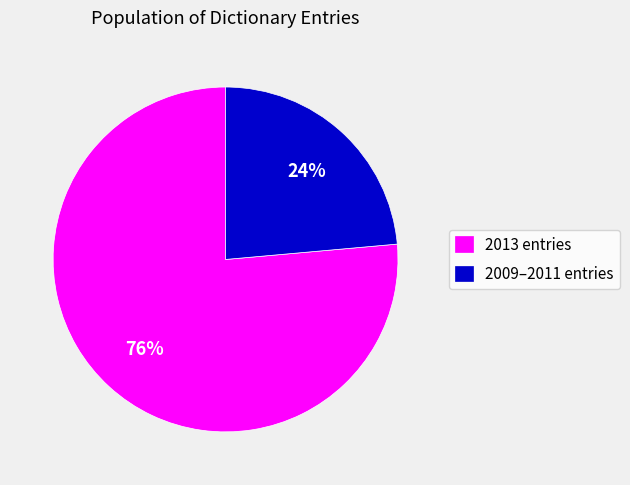

What is the largest slice in the pie chart?

2013 entries